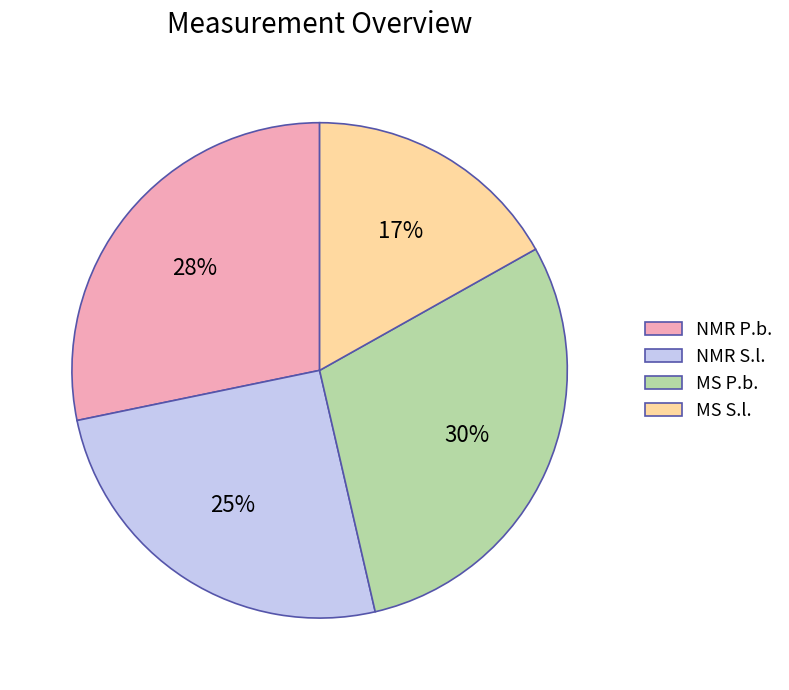

To the nearest percent, what percentage of the pie is NMR P.b.?

28%